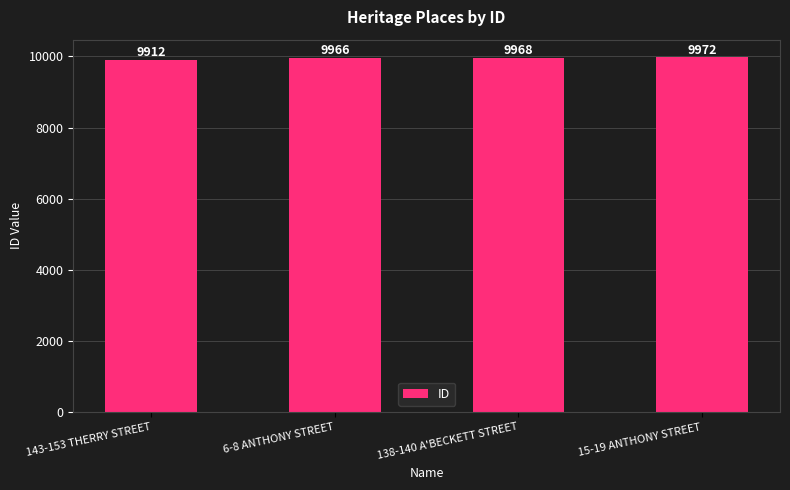

What is the minimum value shown in the chart?

9912